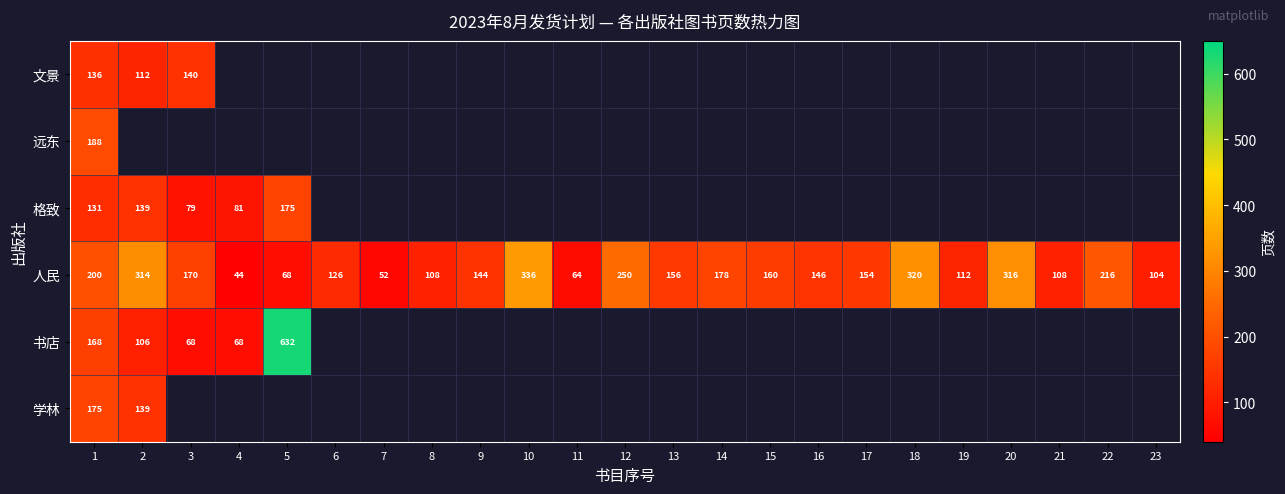

What is the difference between the second highest and minimum values in the 人民 series?

276